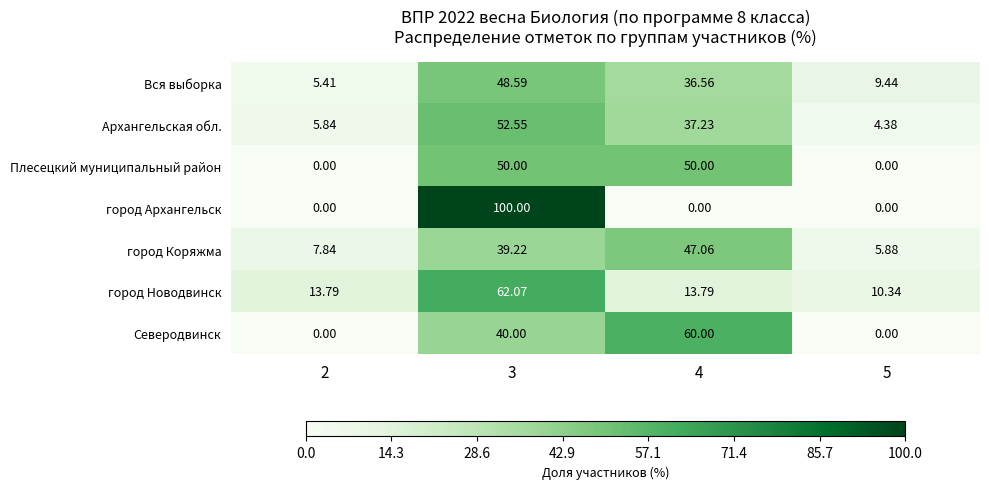

At 4, list the series in order from smallest to largest.

город Архангельск, город Новодвинск, Вся выборка, Архангельская обл., город Коряжма, Плесецкий муниципальный район, Северодвинск